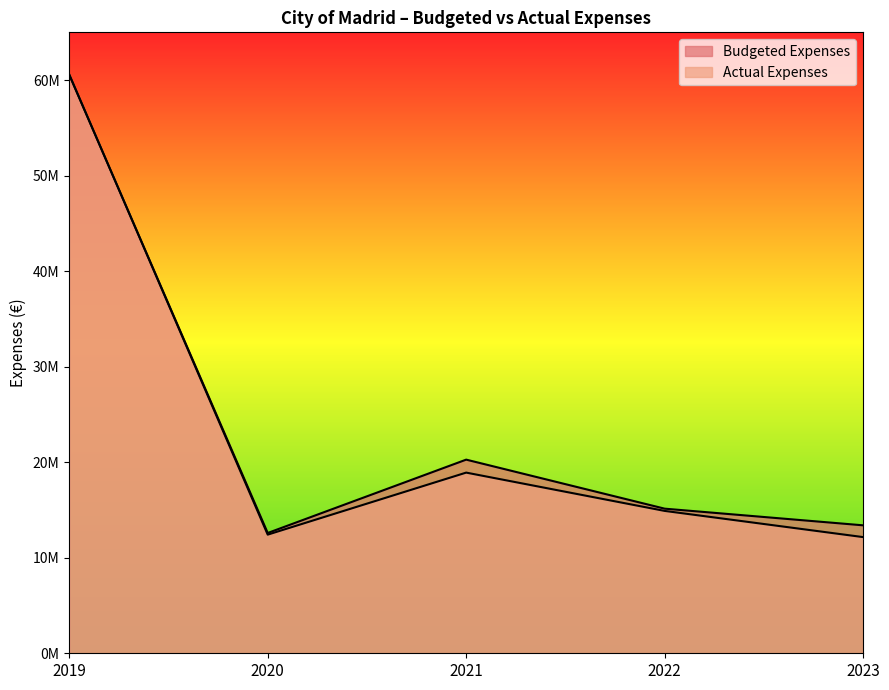

What is the minimum value for Budgeted Expenses?

12591541.1